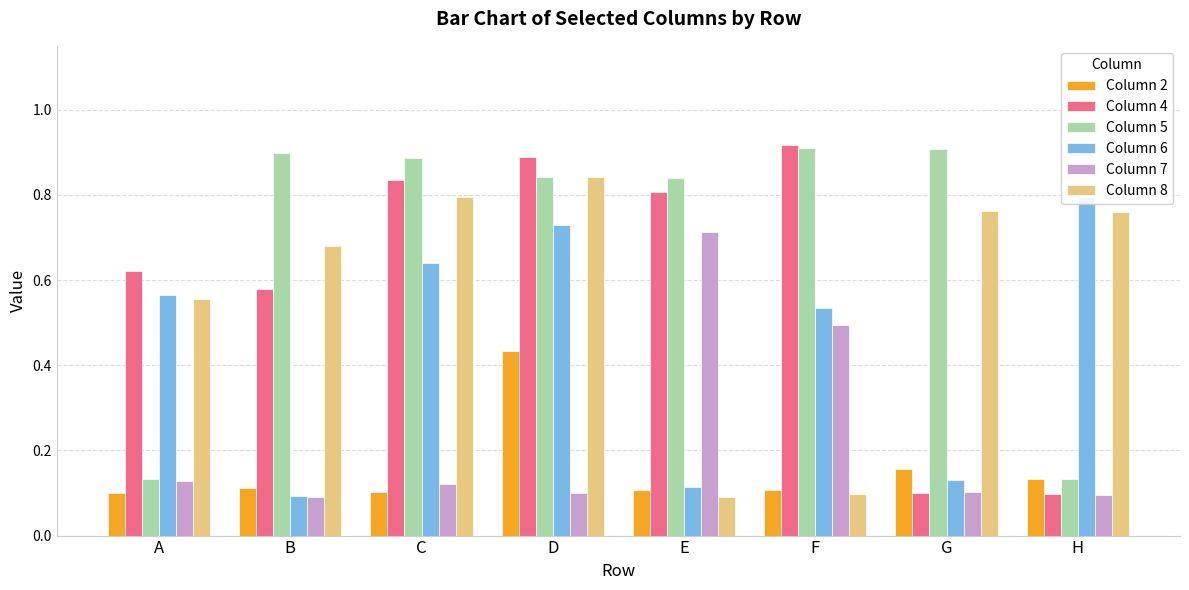

Reading left to right, extract all data points from this chart.

Column 2: 0.1	0.1	0.1	0.4	0.1	0.1	0.2	0.1
Column 4: 0.6	0.6	0.8	0.9	0.8	0.9	0.1	0.1
Column 5: 0.1	0.9	0.9	0.8	0.8	0.9	0.9	0.1
Column 6: 0.6	0.1	0.6	0.7	0.1	0.5	0.1	0.8
Column 7: 0.1	0.1	0.1	0.1	0.7	0.5	0.1	0.1
Column 8: 0.6	0.7	0.8	0.8	0.1	0.1	0.8	0.8